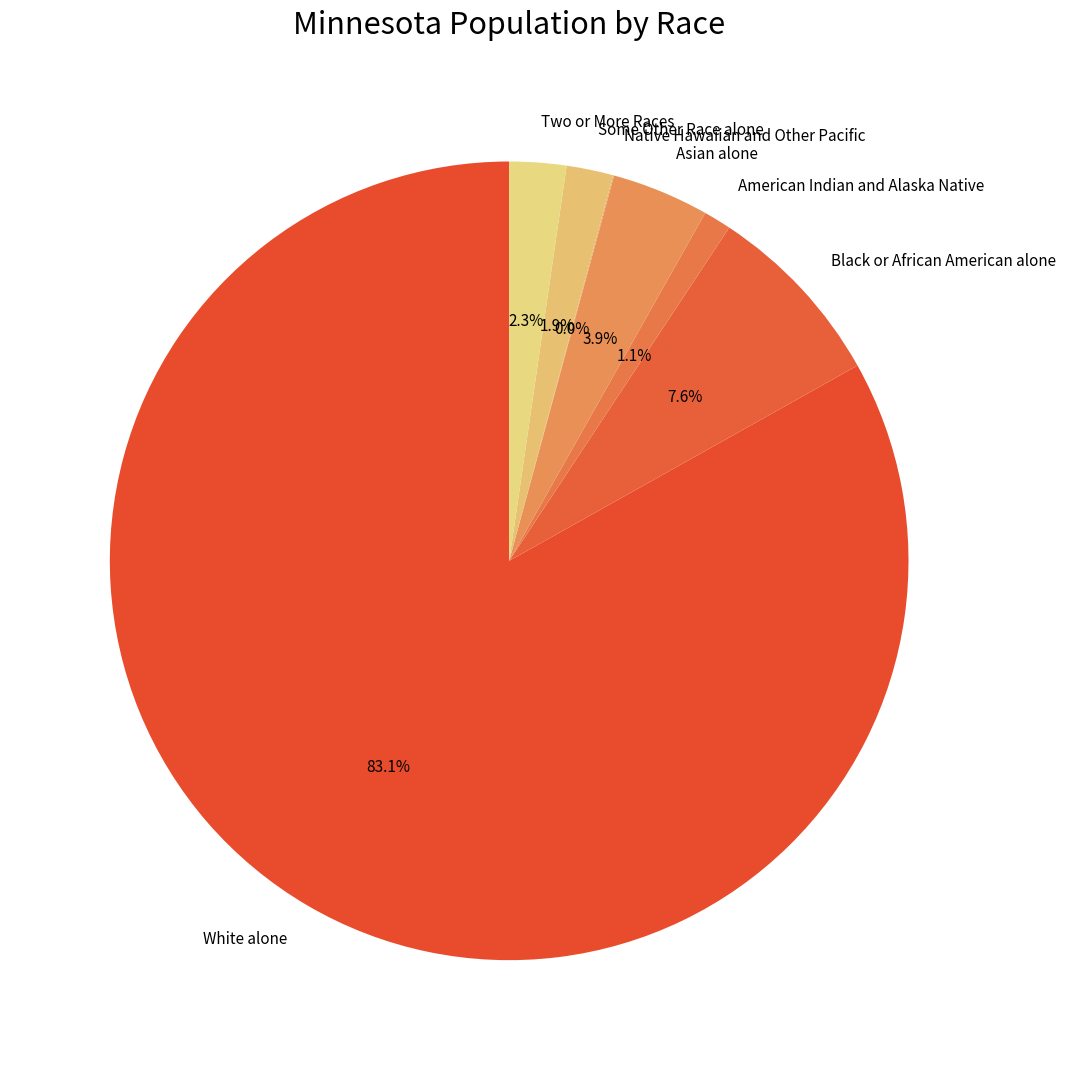

Does any single category account for the majority?

Yes